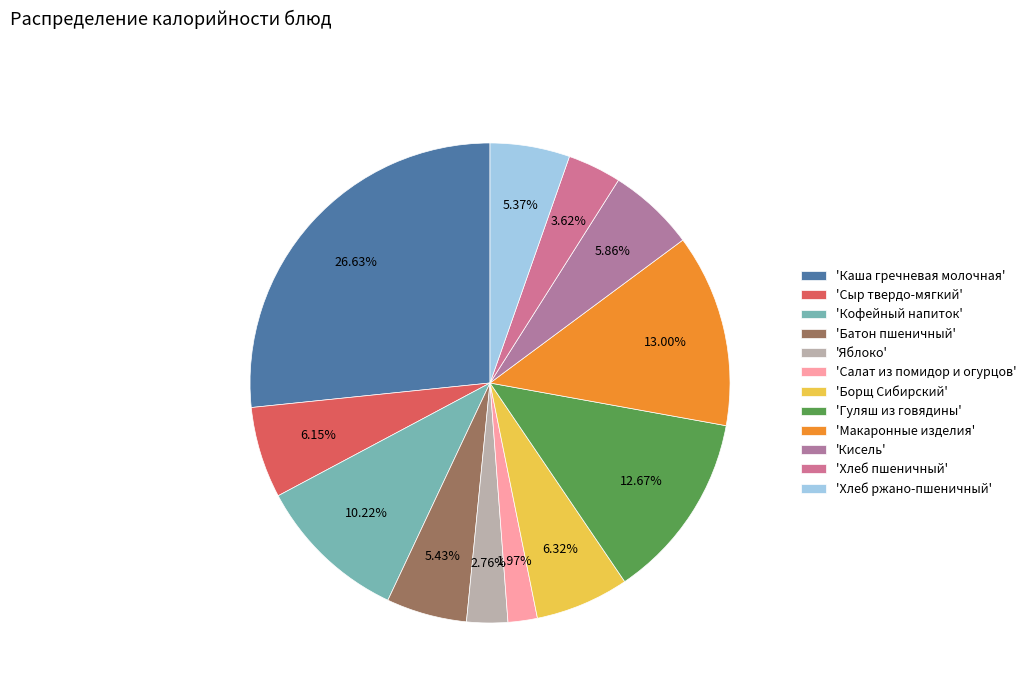

How many segments does this pie chart have?

12